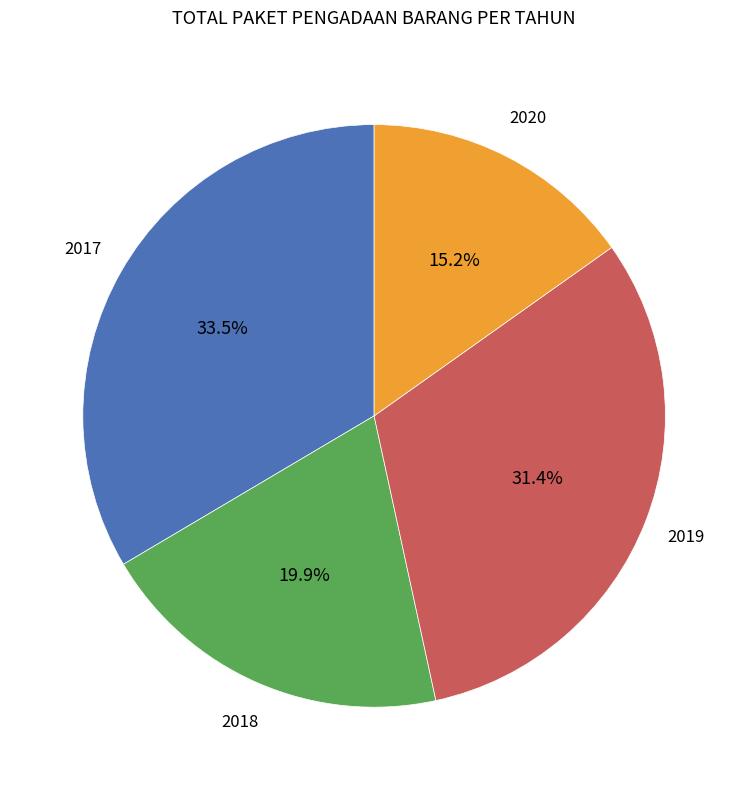

Is 2017 the majority of the pie?

No